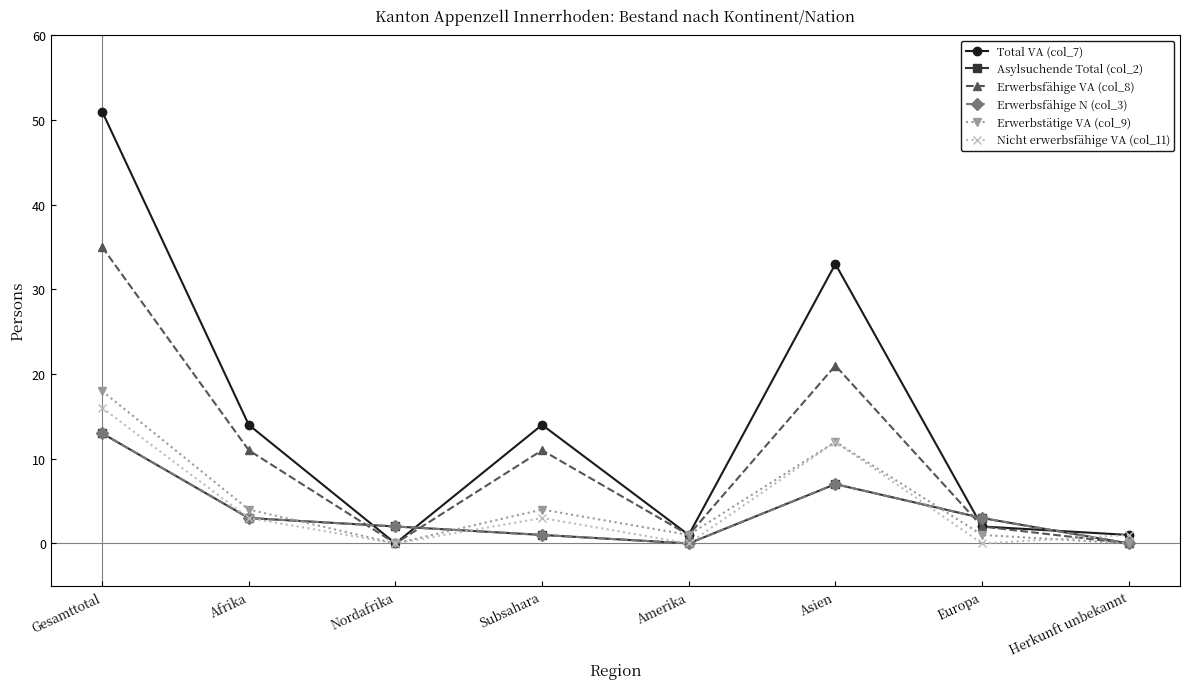

True or false: Erwerbstätige VA (col_9) has a value of 12 at Asien.

True